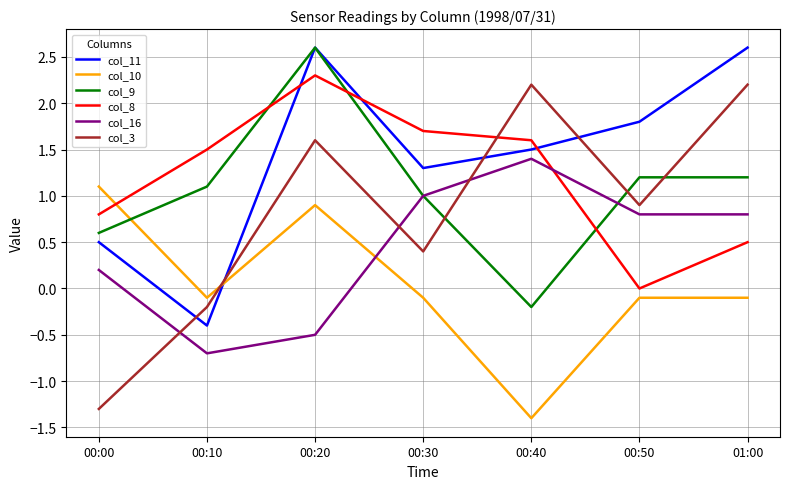

Which series has the largest range (max minus min)?

col_3